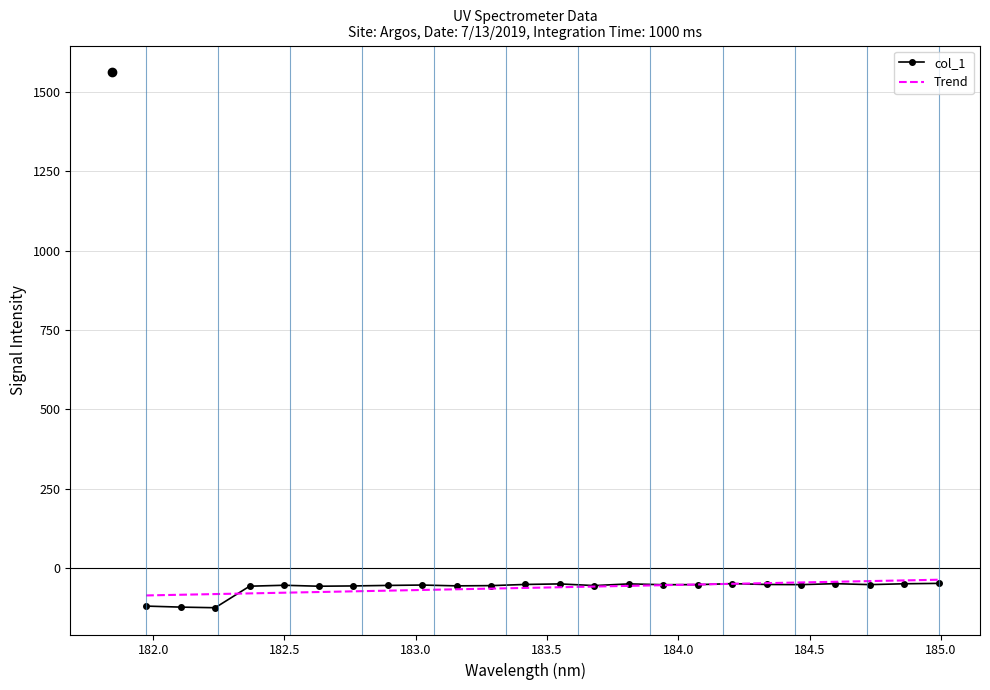

What is the lowest value of the Trend series?

-84.8